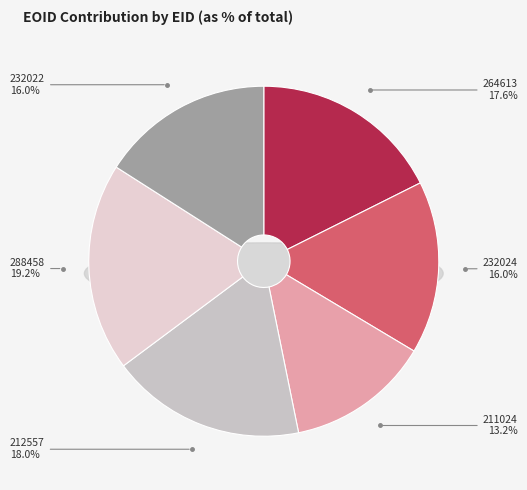

Which has a higher value, 288458 or 211024?

288458